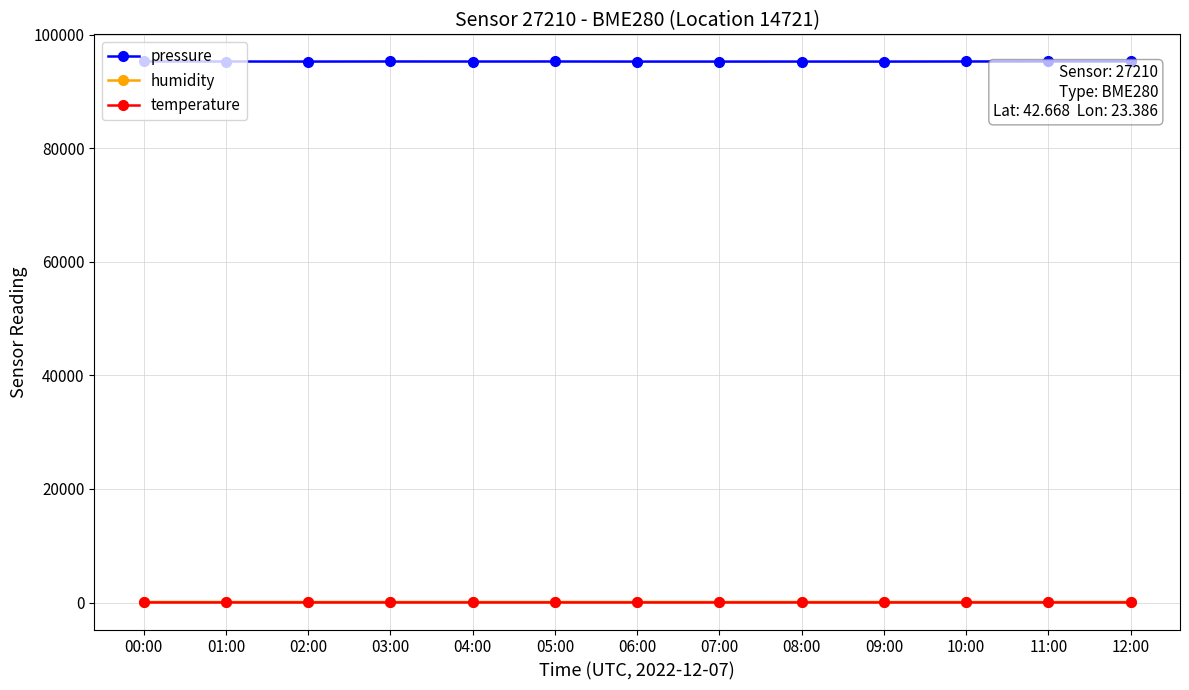

Which series has the largest total across all categories?

pressure